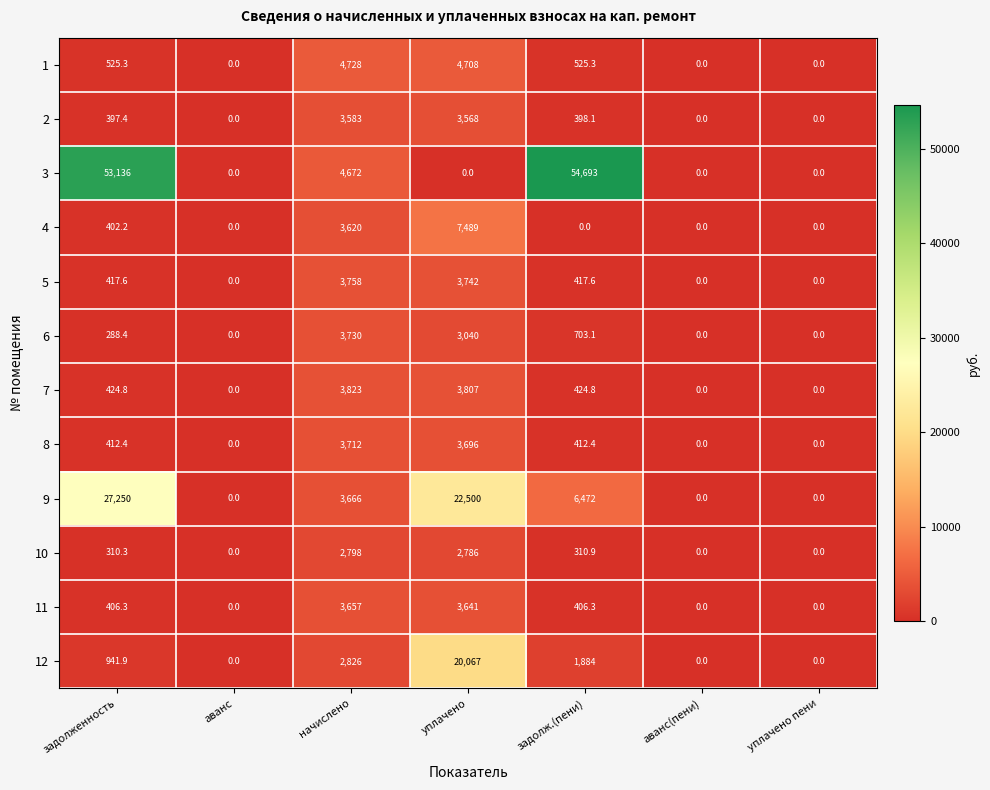

What is the total value across all series at начислено?

44573.0